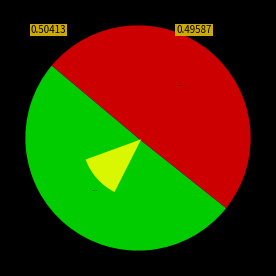

To the nearest percent, what is the combined percentage of ABRIGO and CERCA?

100%